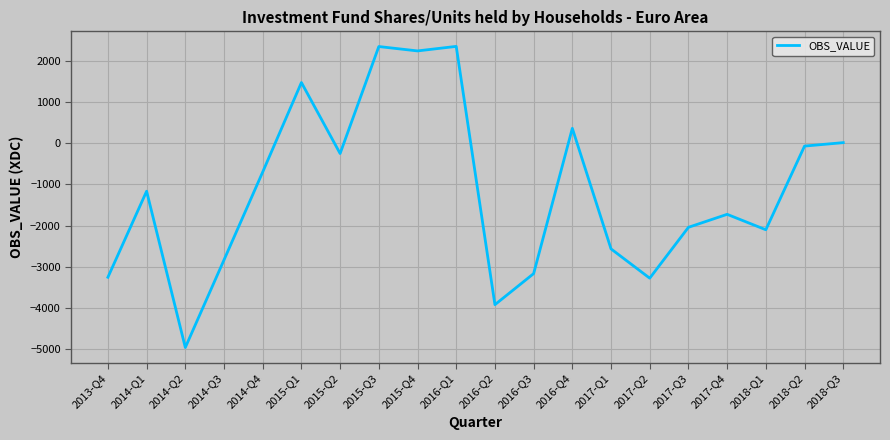

What is the average value?

-1161.2